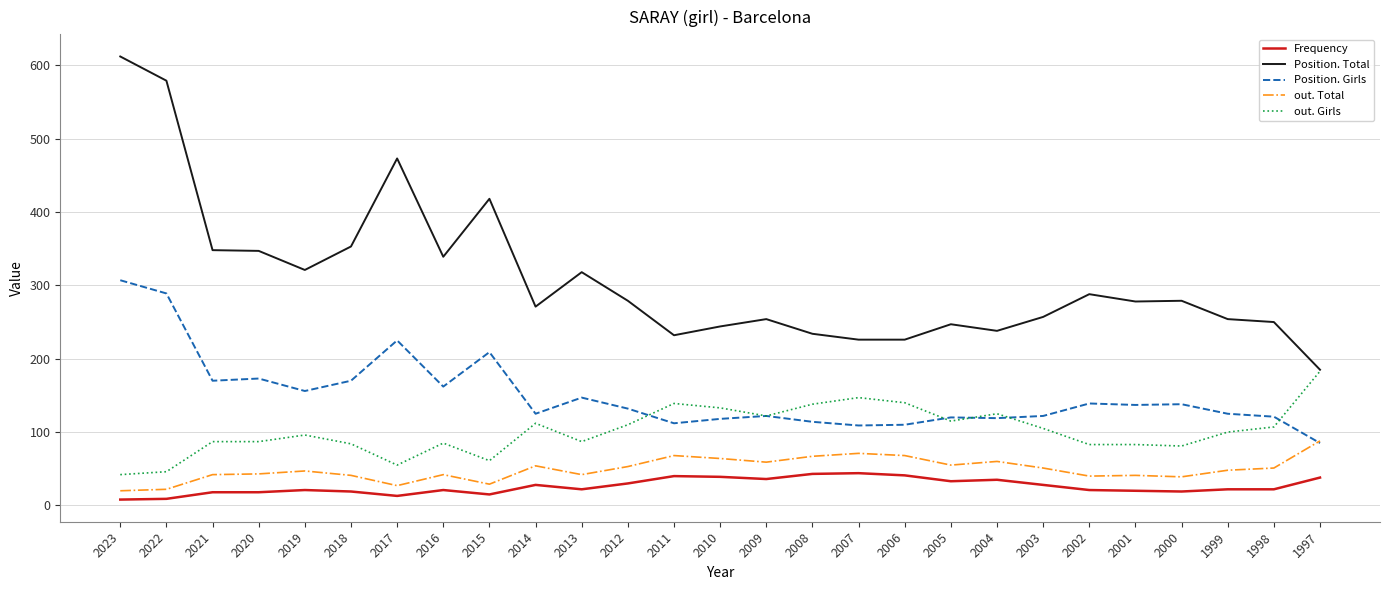

Count the number of data series in this chart.

5